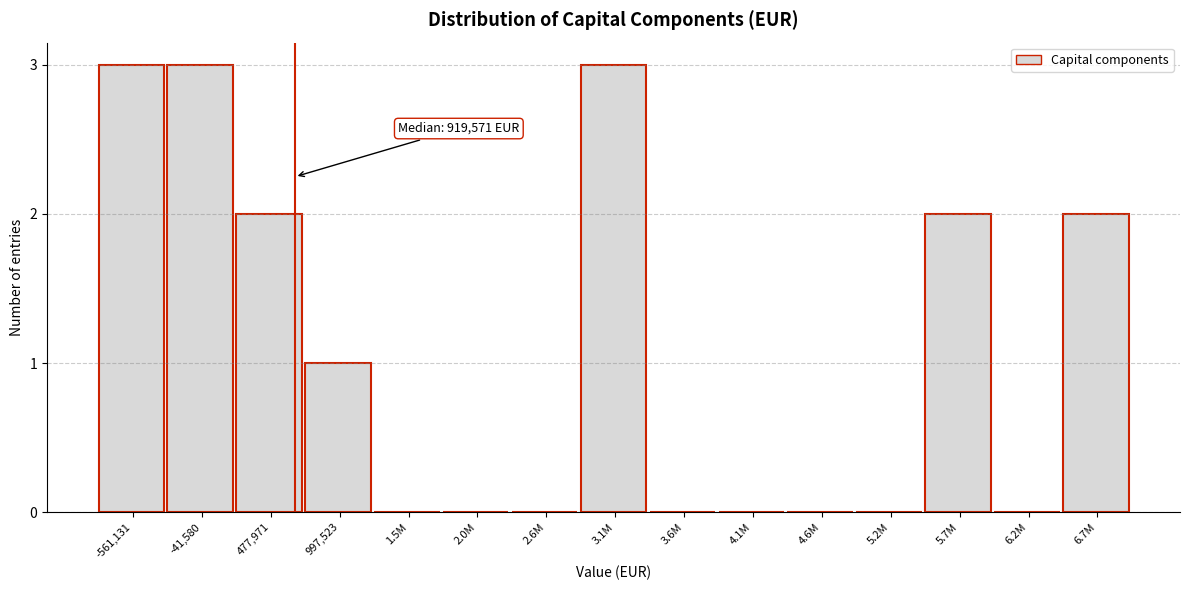

Reading right to left, transcribe all the data shown in this chart.

6.7M=2	6.2M=0	5.7M=2	5.2M=0	4.6M=0	4.1M=0	3.6M=0	3.1M=3	2.6M=0	2.0M=0	1.5M=0	997,523=1	477,971=2	-41,580=3	-561,131=3